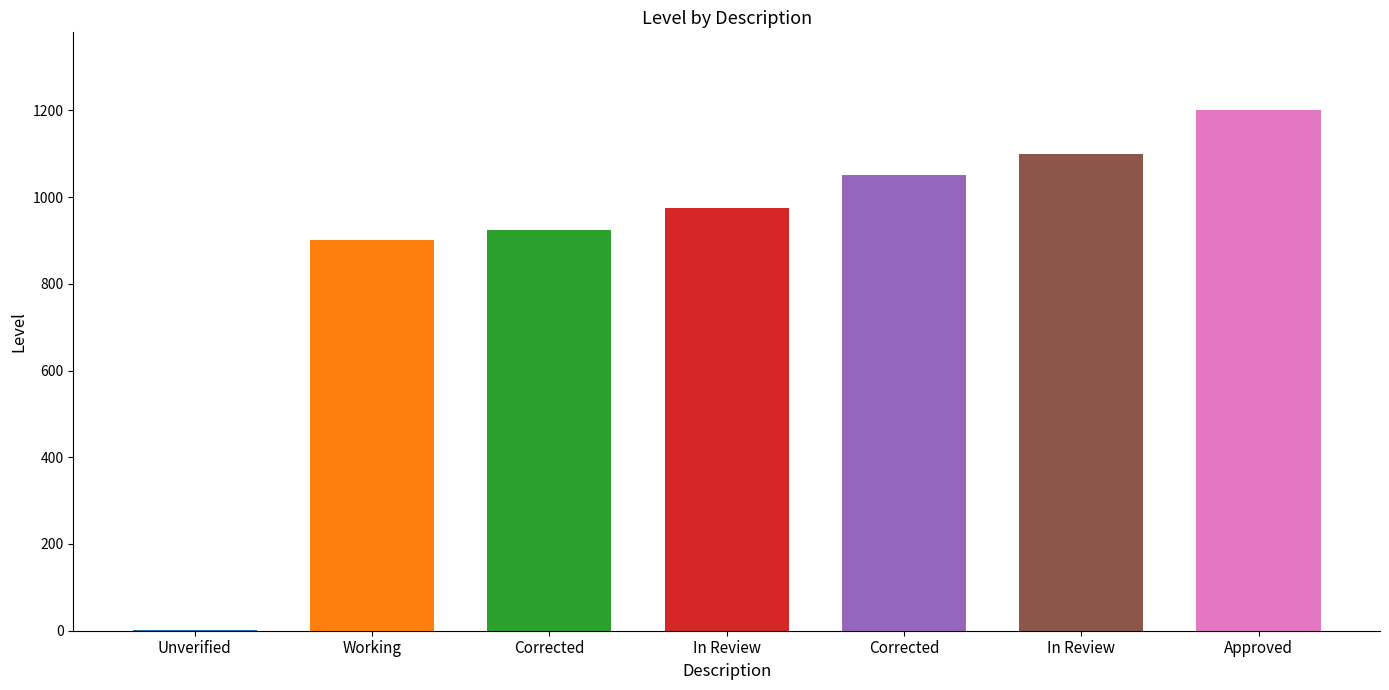

Reading left to right, list all the values displayed in this chart.

1	900	925	975	1050	1100	1200